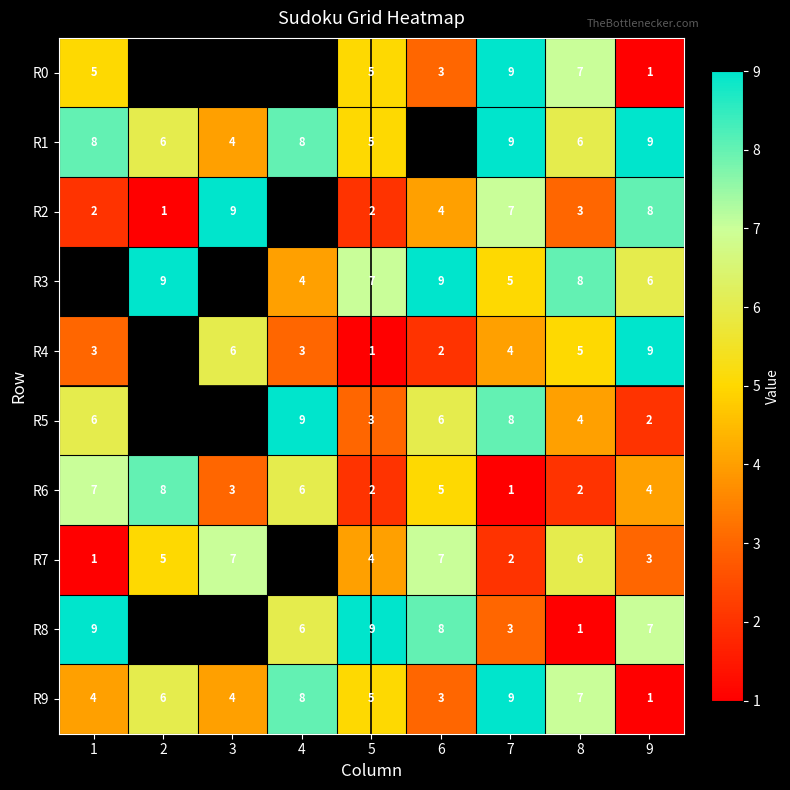

What is the smallest value displayed?

1.0